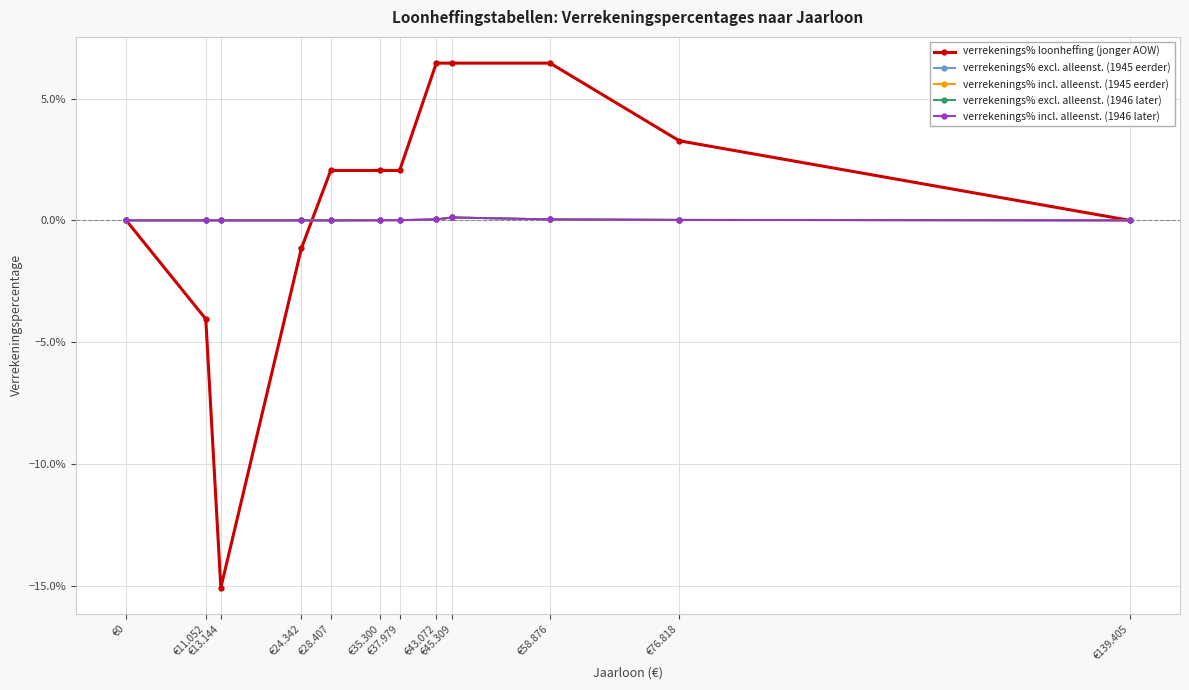

Is this an area chart (filled region under the line)?

No